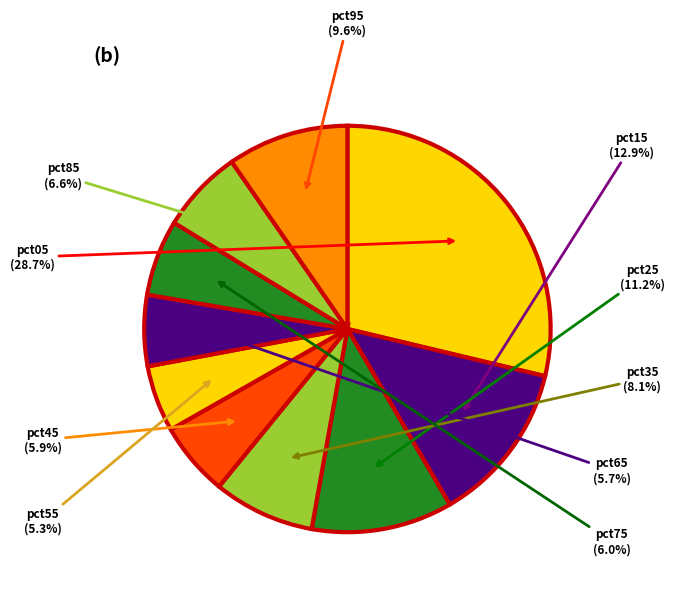

Which category has the smallest portion of the pie?

pct55